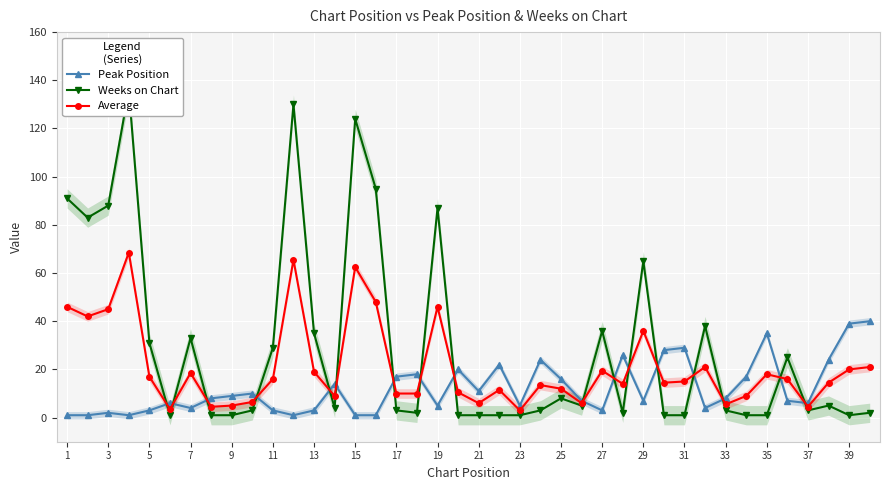

True or false: Average has more than 0 points higher than both neighbors.

True